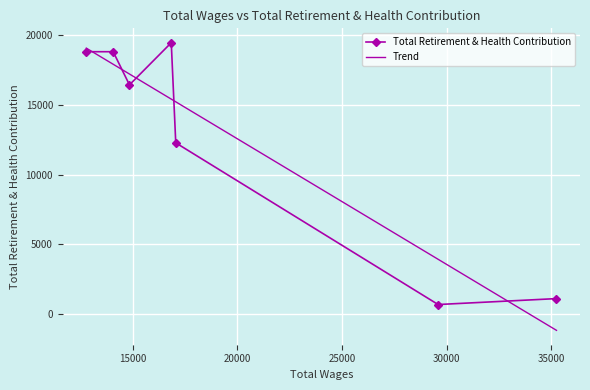

What is the smallest value displayed?

-1162.8